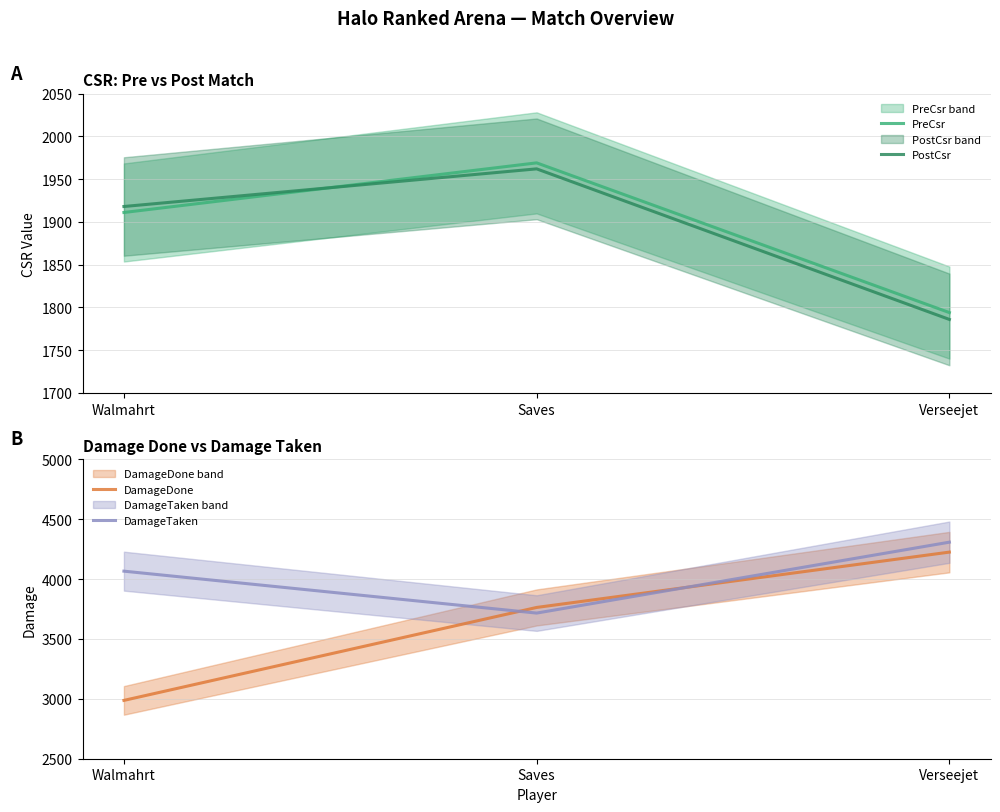

At how many categories does at least one series exceed 4107?

1